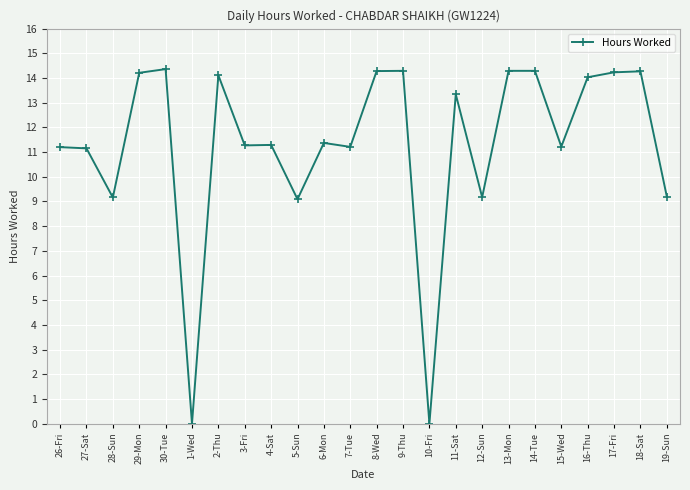

What is the sum of all values?

271.0